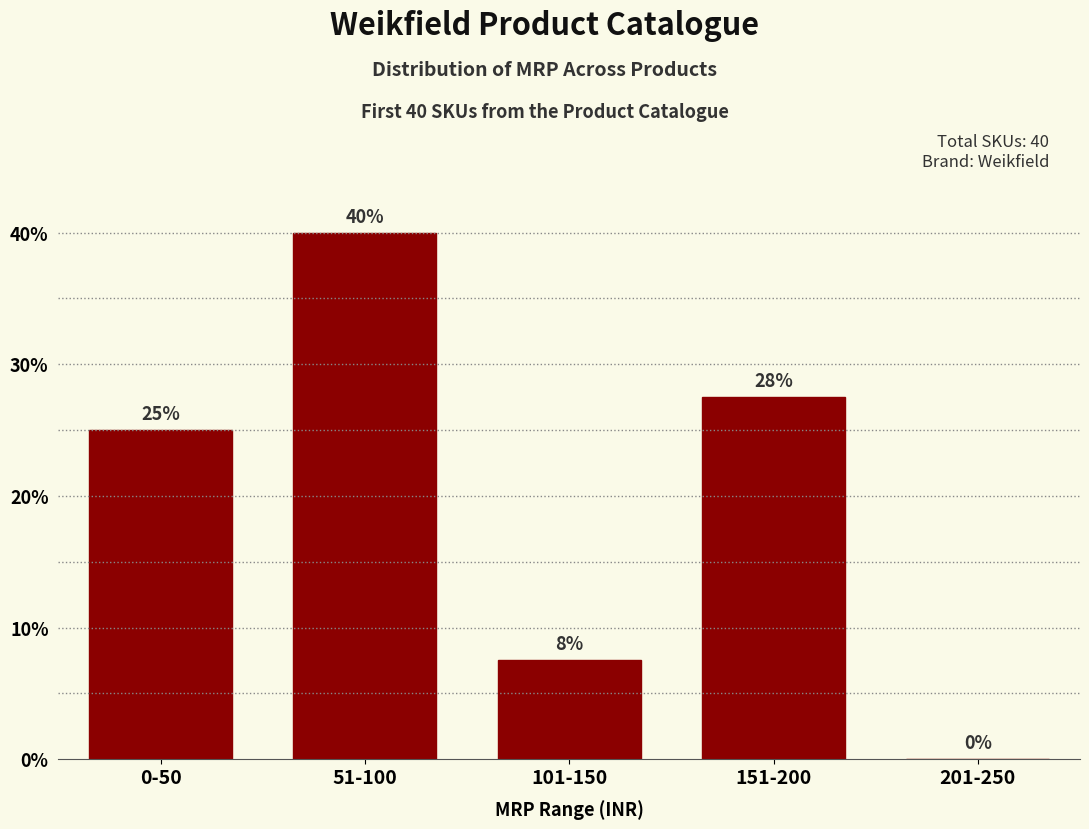

At which label is the value closest to 20?

0-50